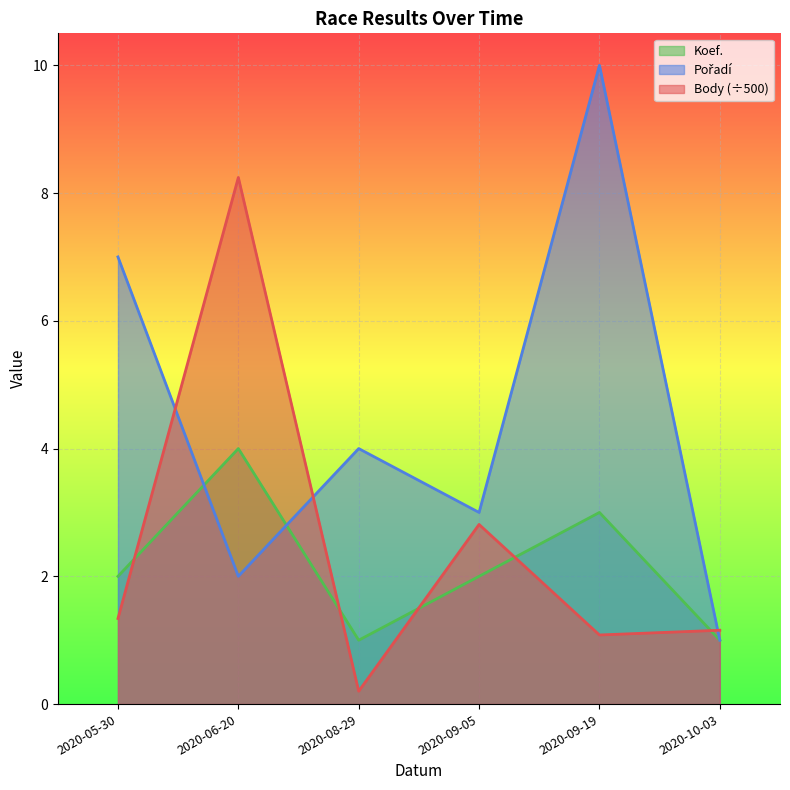

What is the label of the 3rd point from the left?

2020-08-29